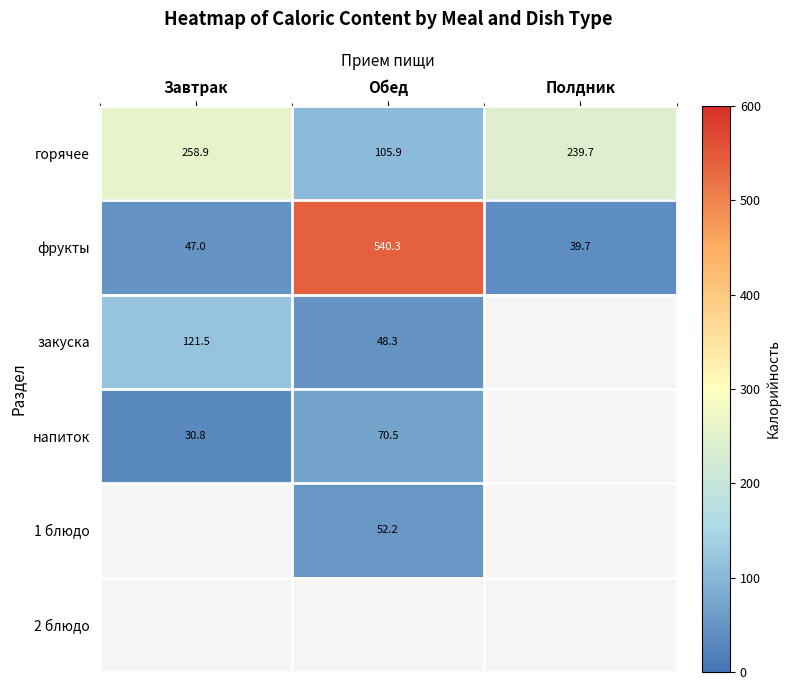

How many series are shown in this chart?

6